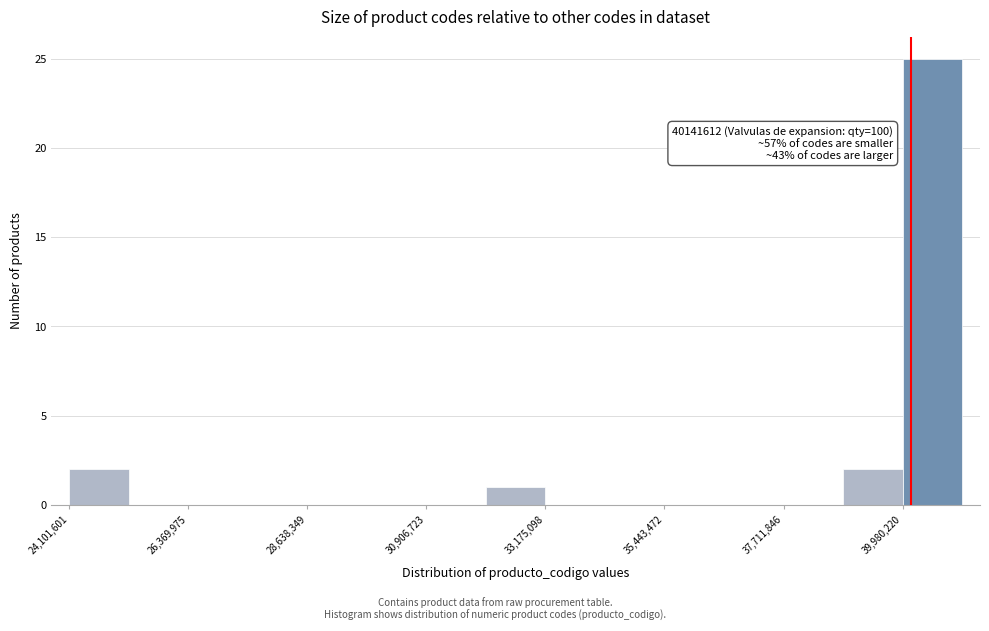

Read against the x-axis, roughly where is the centre of the tallest bar?

40500000